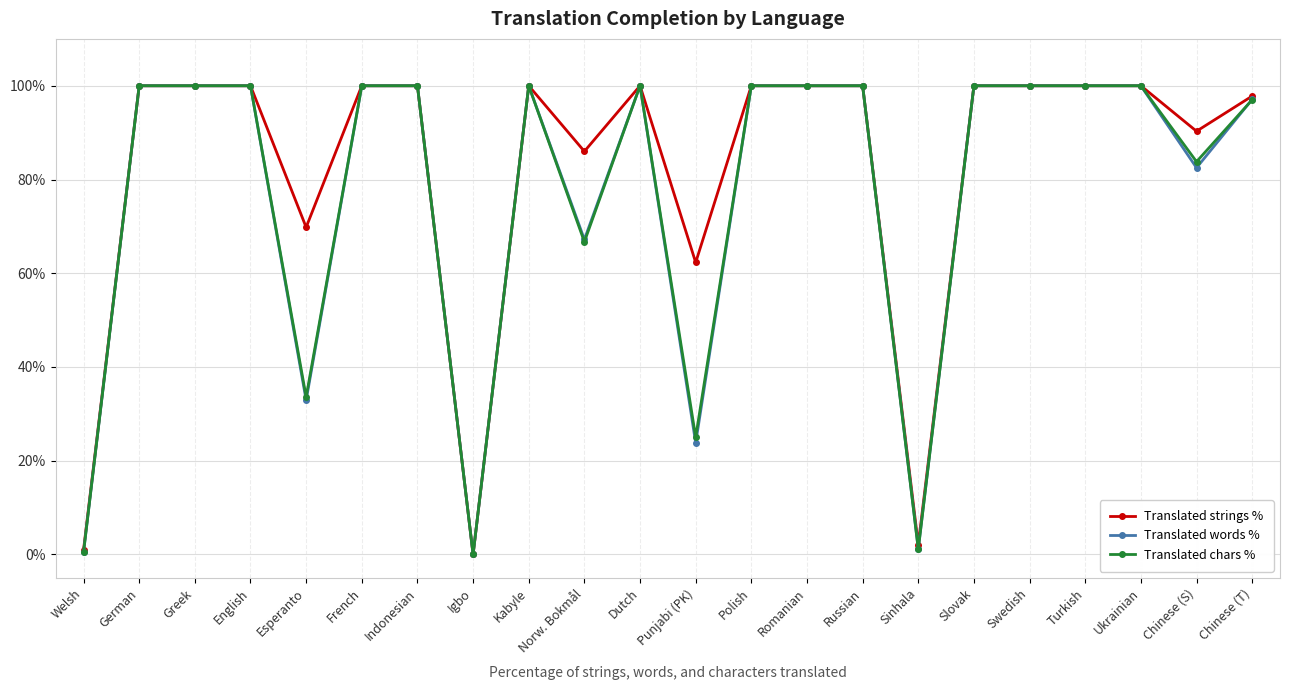

Is this an area chart (filled region under the line)?

No